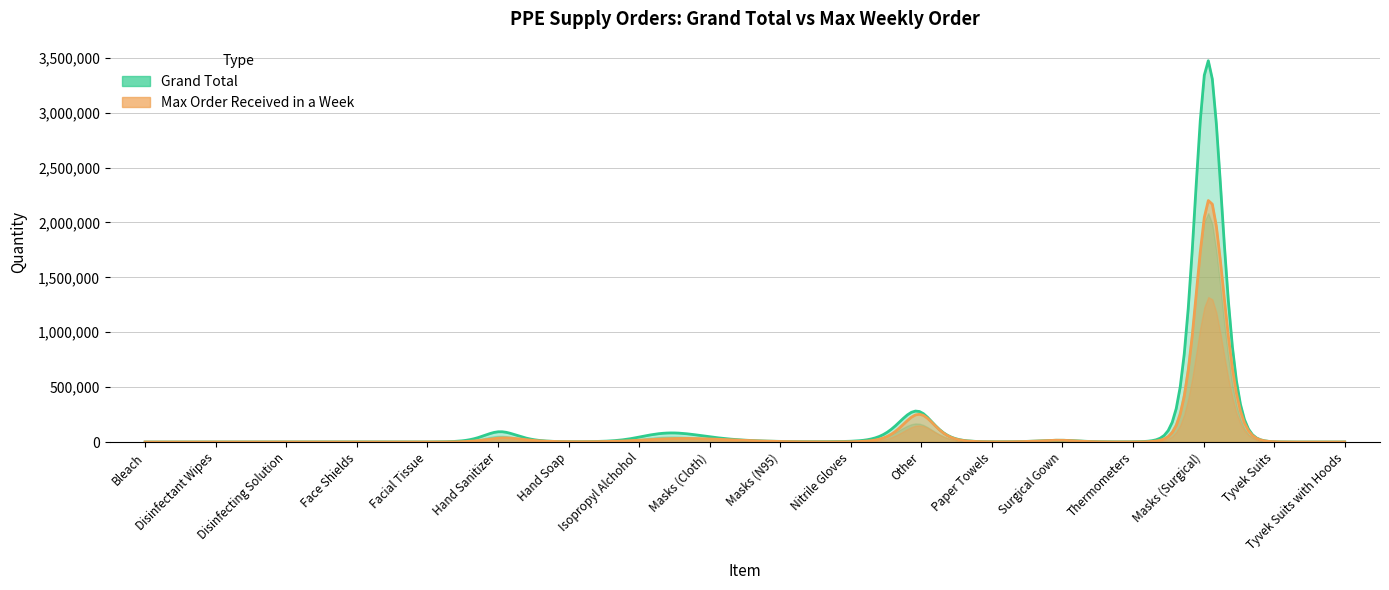

At which label does Grand Total first exceed 3223?

Hand Sanitizer